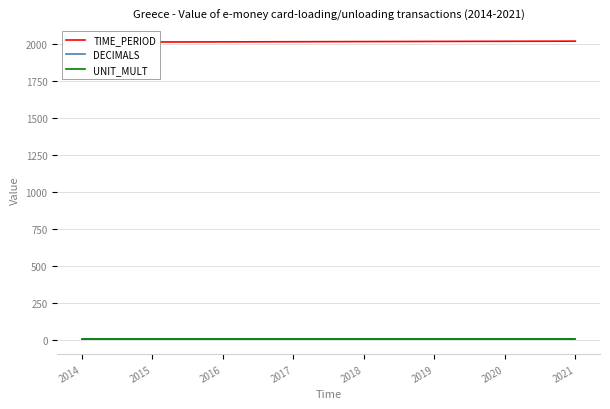

List the series in order of their peak value, lowest first.

DECIMALS, UNIT_MULT, TIME_PERIOD